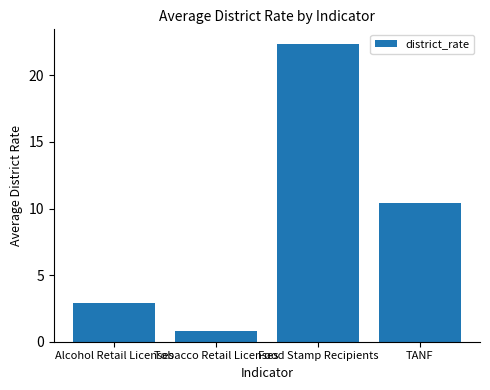

Count the number of values greater than 10.

2